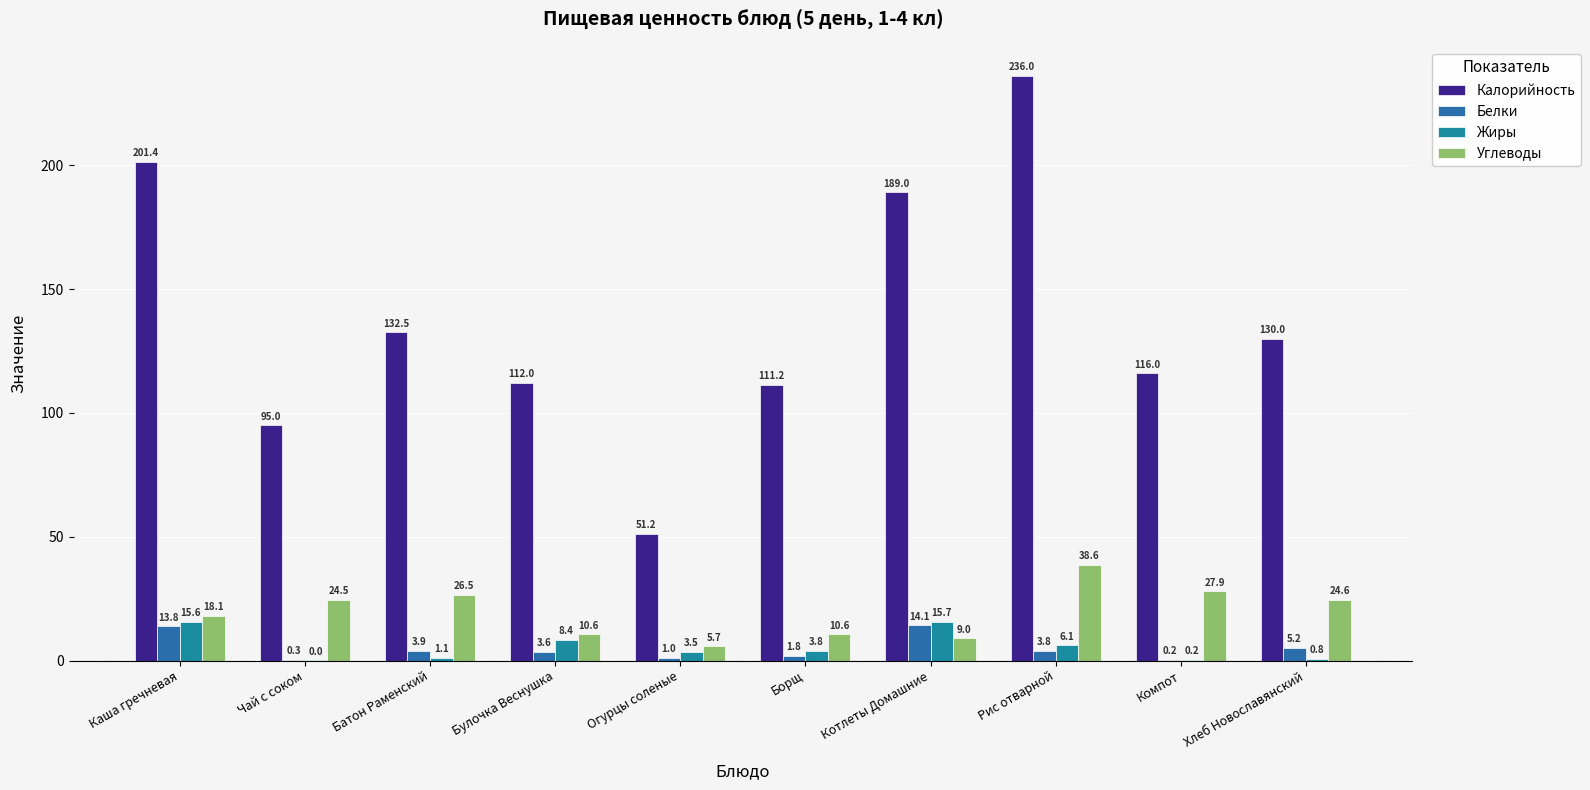

At which category does the chart reach its minimum across all series?

Чай с соком